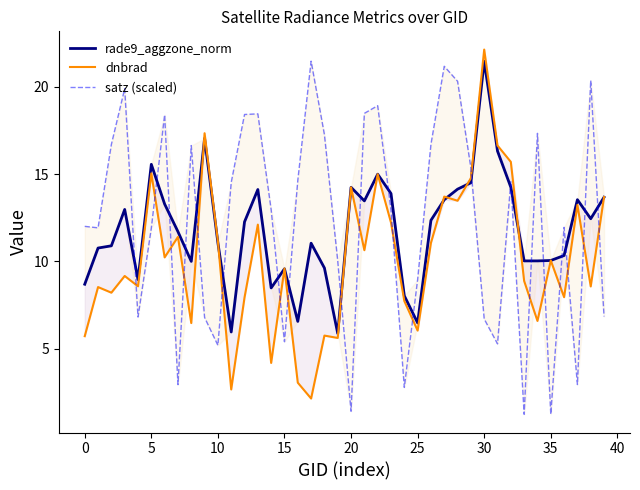

Which category has the lowest value in the satz (scaled) series?

33